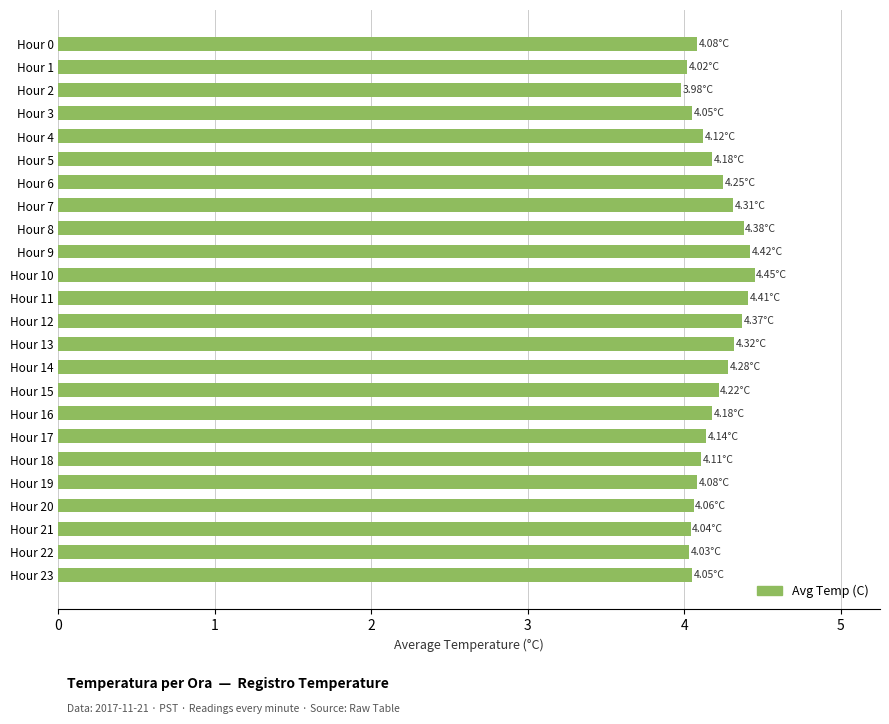

How many distinct data groups are displayed?

1